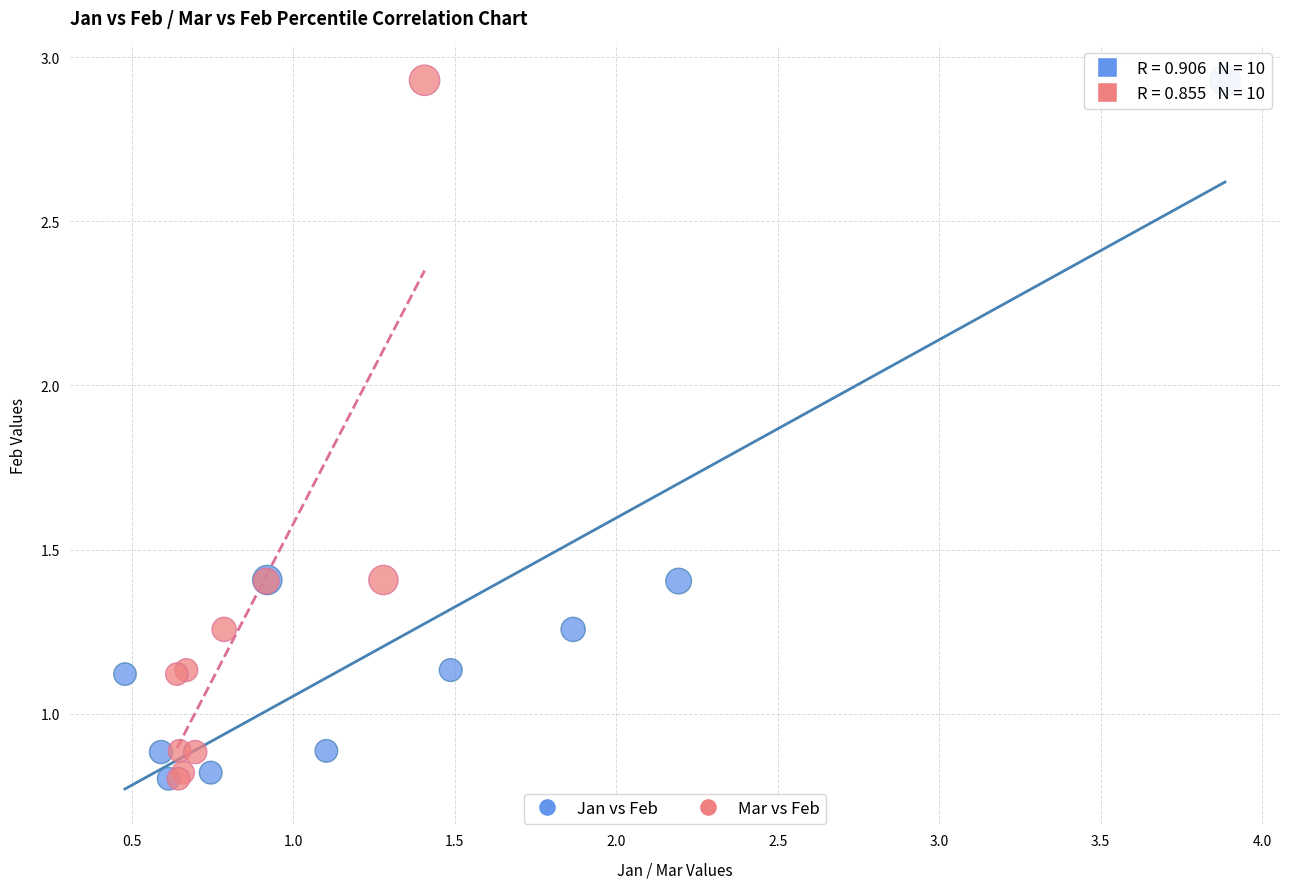

What are all the series names shown in the legend?

Jan vs Feb, Mar vs Feb